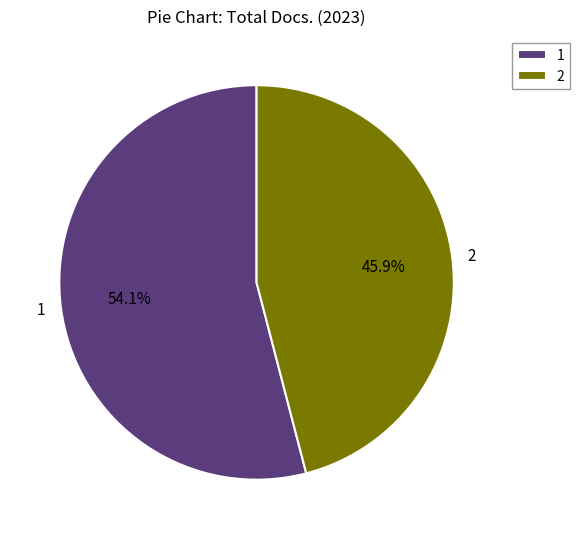

The 2 slice represents 40% of the pie. True or false?

False